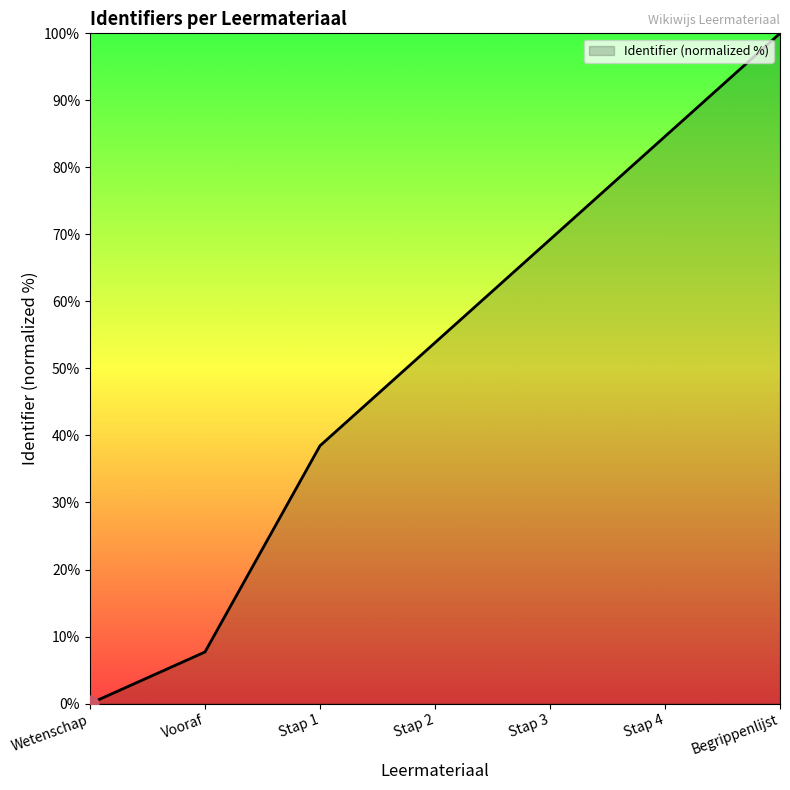

List the labels in order of value, smallest first.

Wetenschap, Vooraf, Stap 1, Stap 2, Stap 3, Stap 4, Begrippenlijst